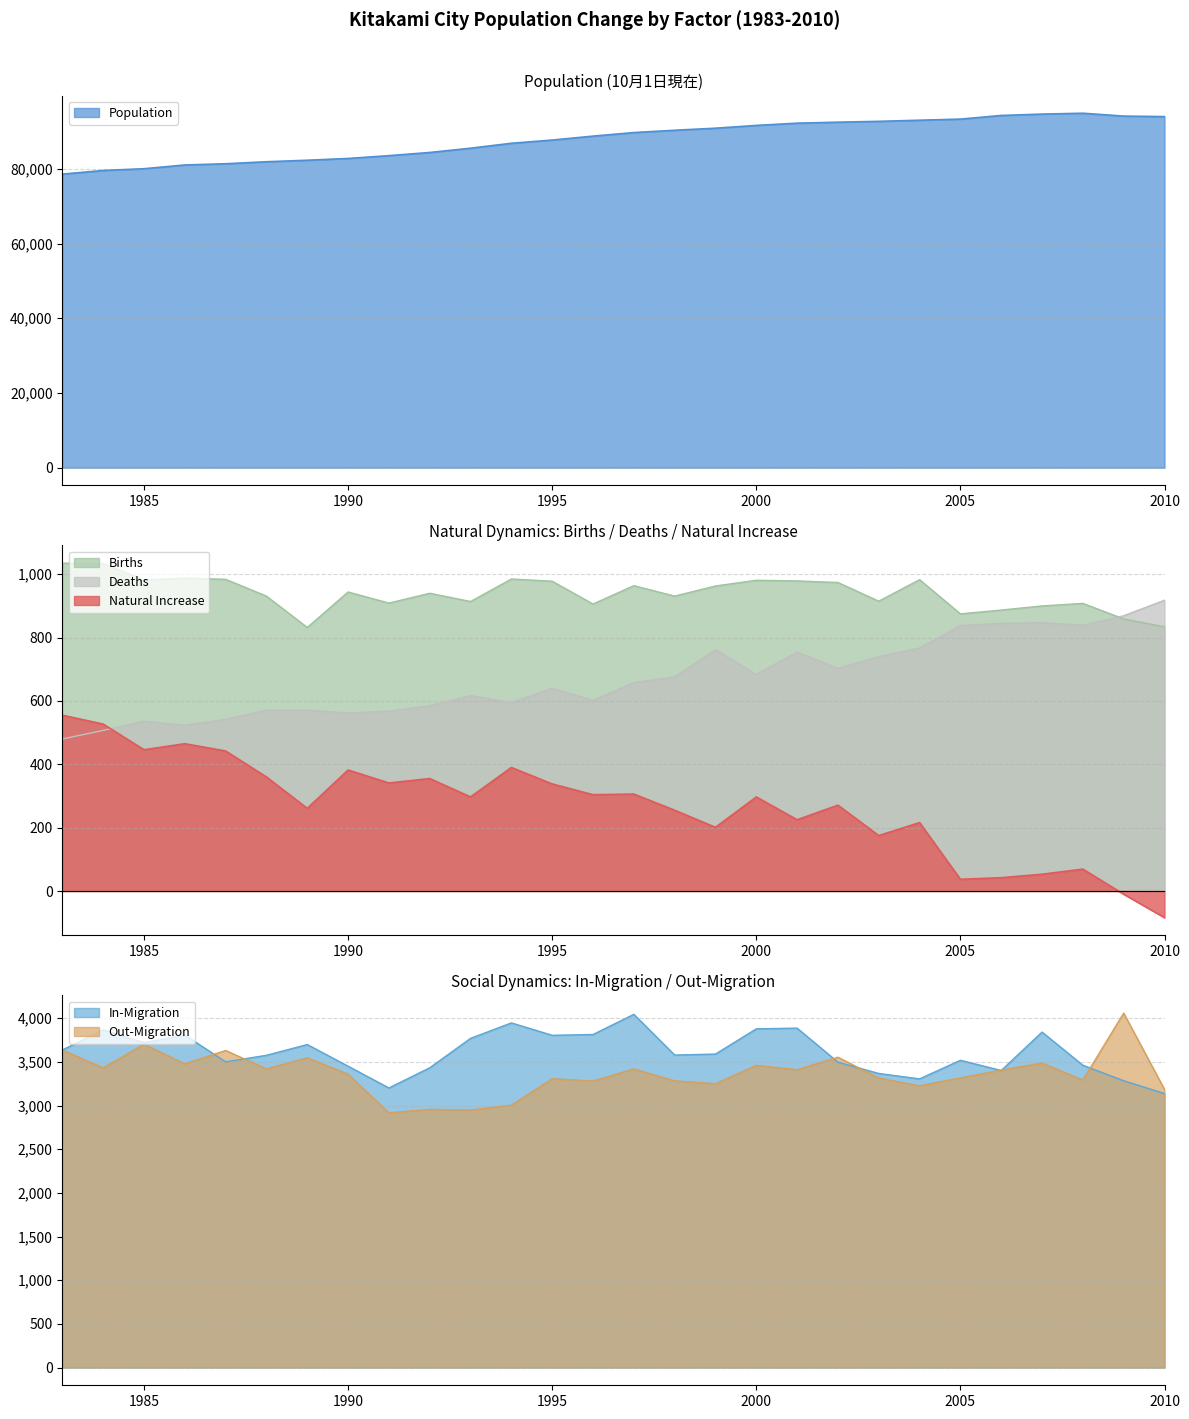

What is the approximate value of Out-Migration at 2005, to the nearest 100?

3300